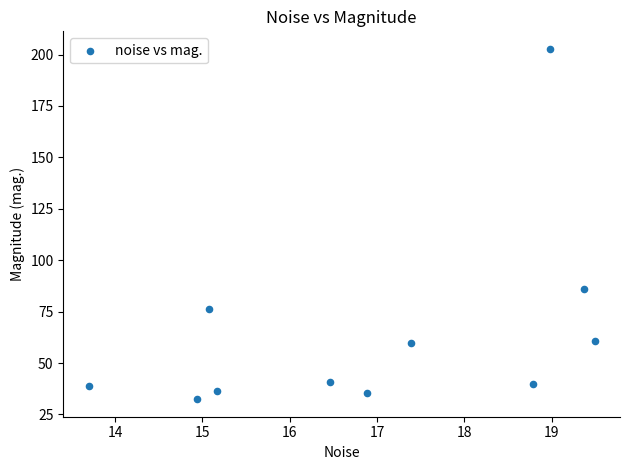

What is the range of Y values (max minus min)?

170.3